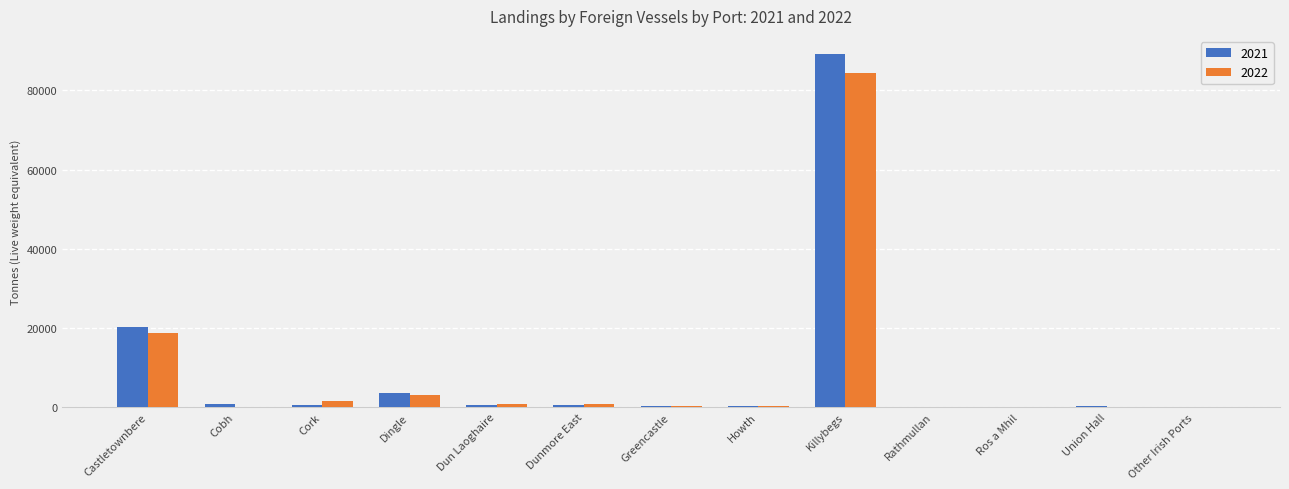

What is the sum of all 2022 values?

110259